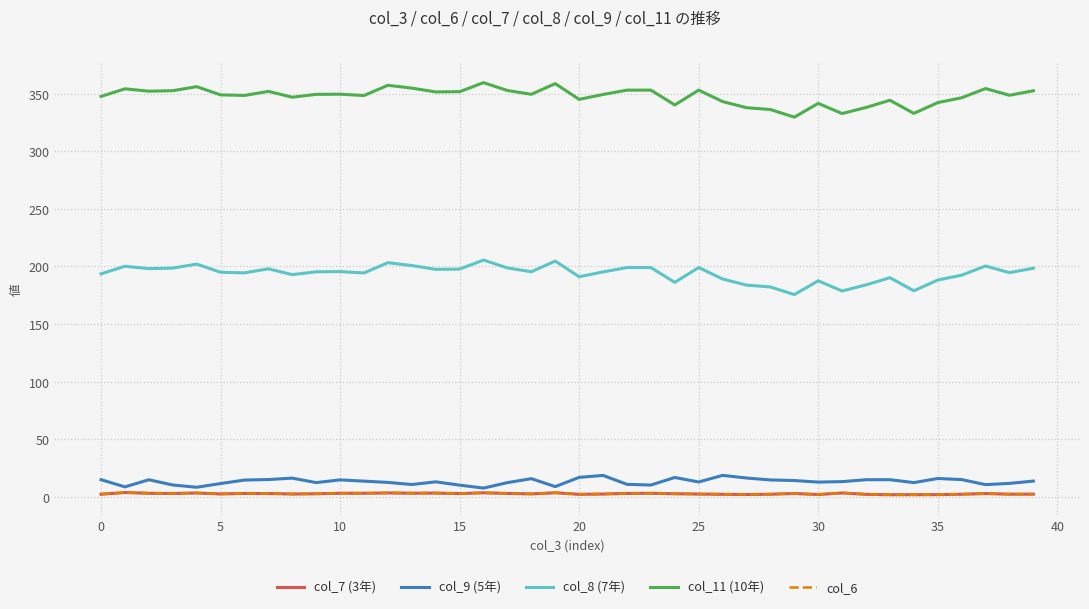

True or false: col_6 and col_8 (7年) cross at least once.

False